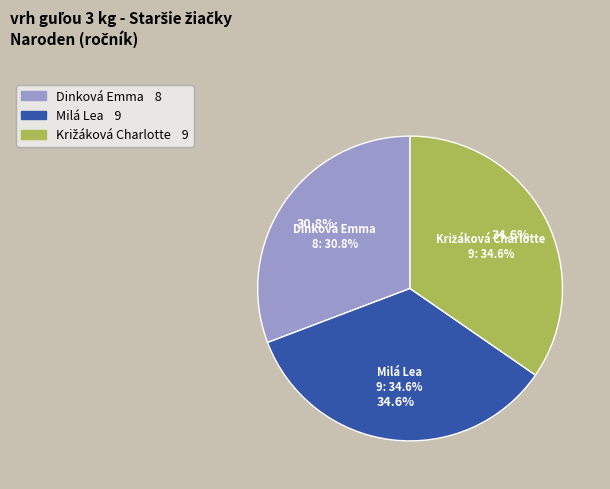

Approximately how many times larger is the value at Milá Lea compared to Dinková Emma?

1.1